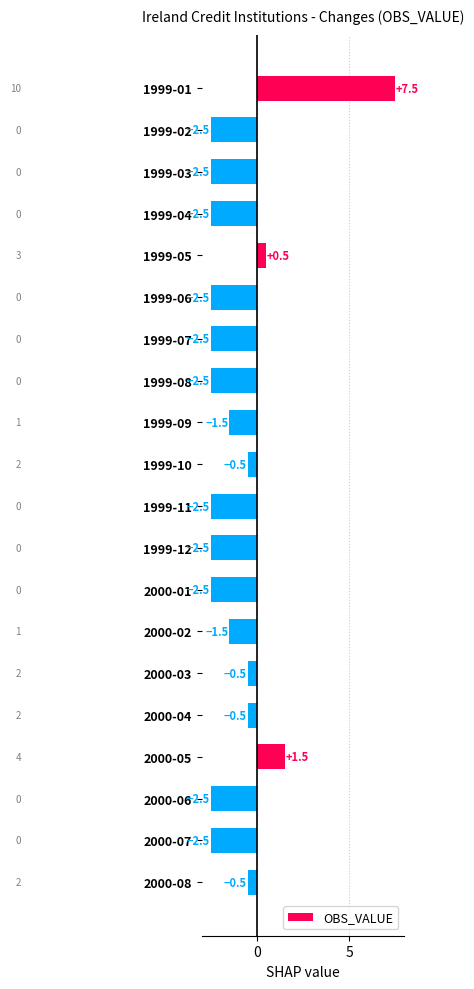

Read the value at 1999-04.

-2.5